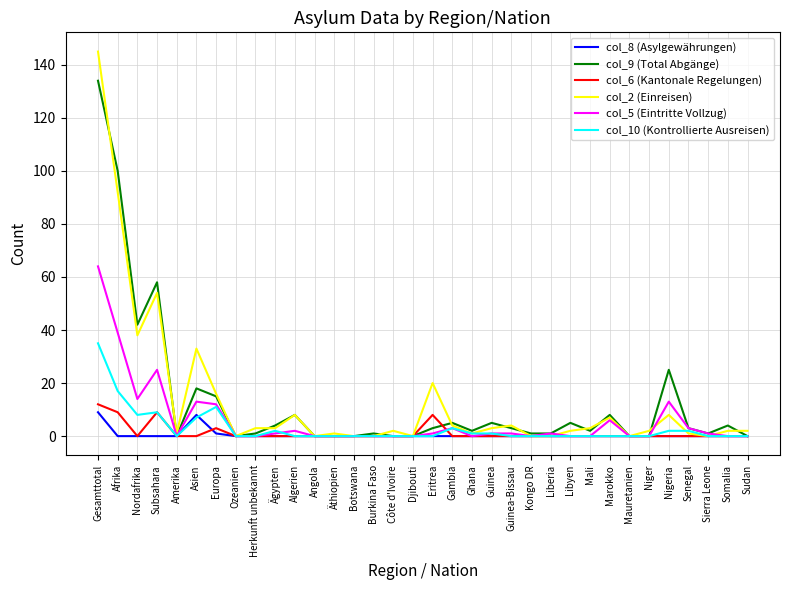

What is the difference between the highest and lowest values at Ägypten?

4